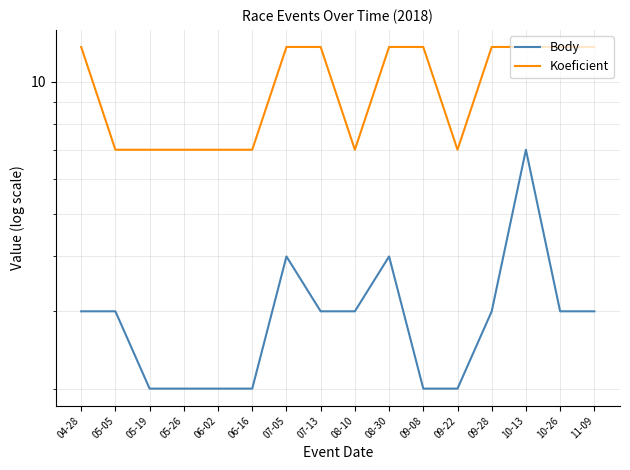

How many categories are shown in the chart?

16